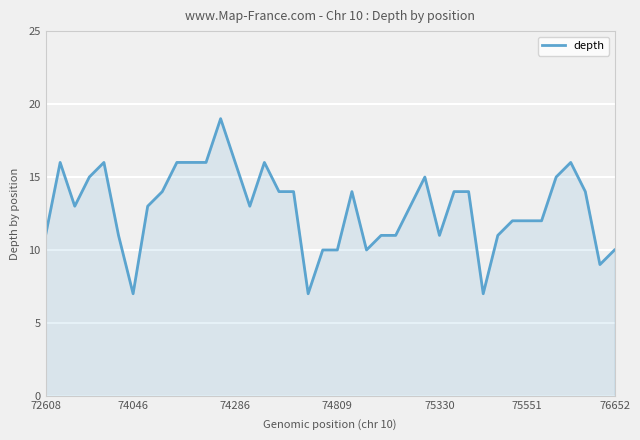

What is the difference between the maximum and minimum values?

12